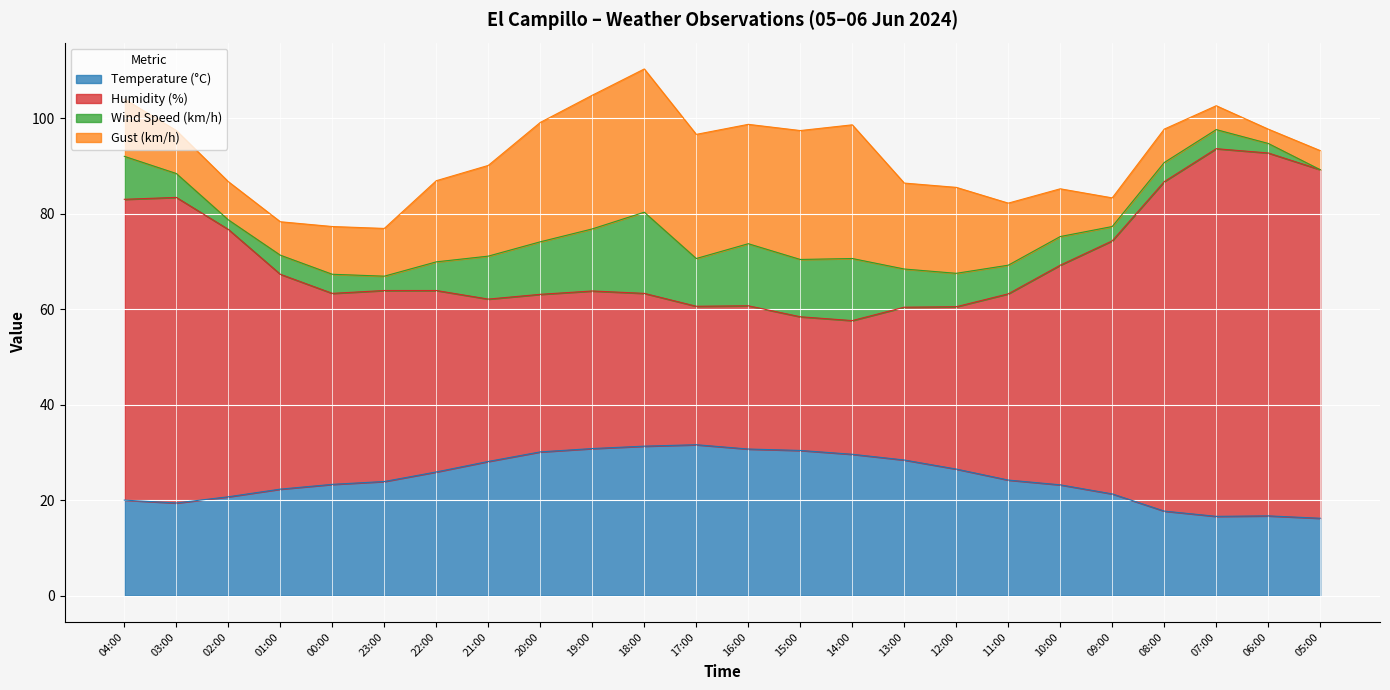

What is the total value across all series at 18:00?

110.3